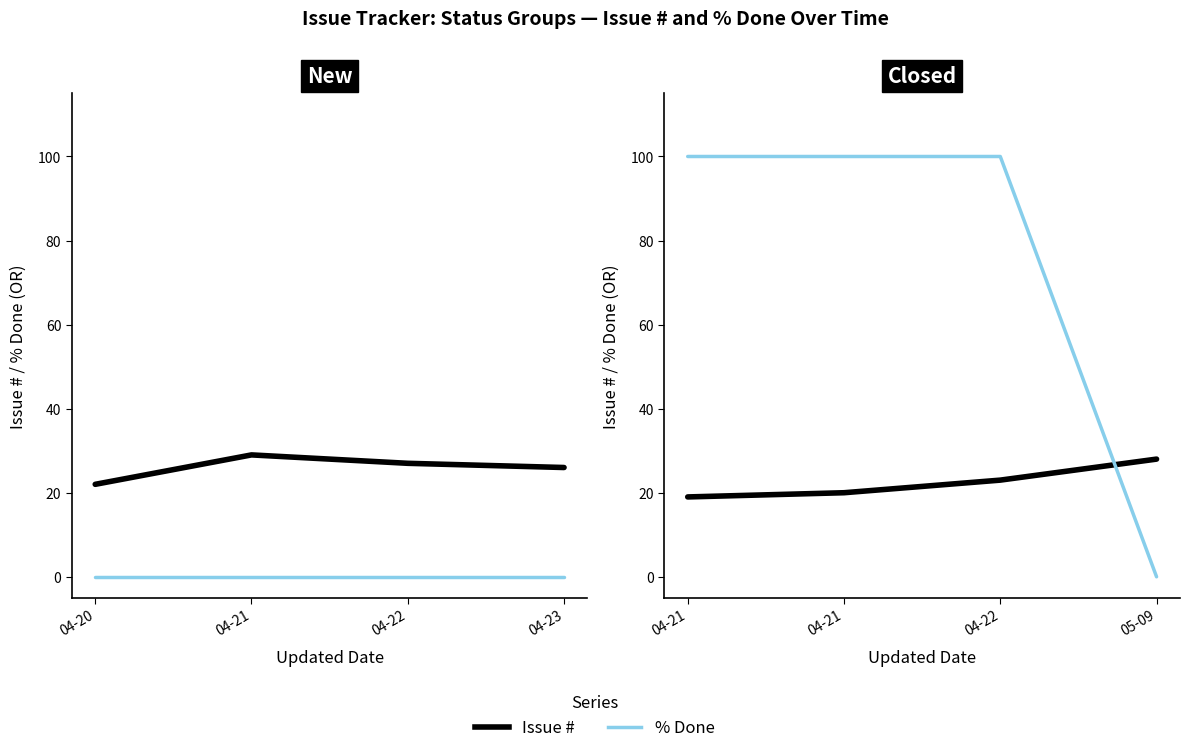

What is the maximum value for % Done?

100